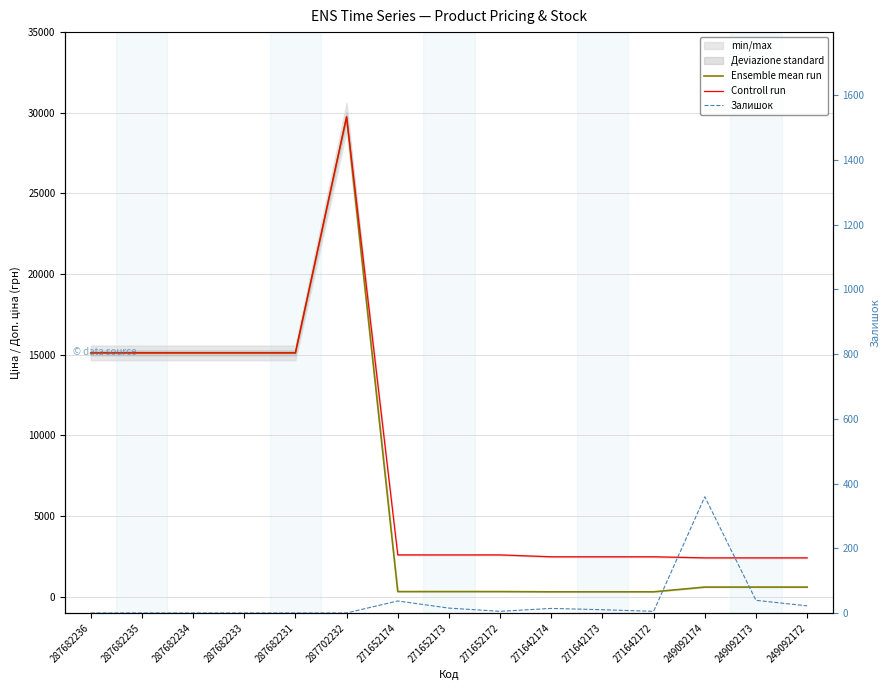

At which category does Ensemble mean run reach its first local peak?

287702232